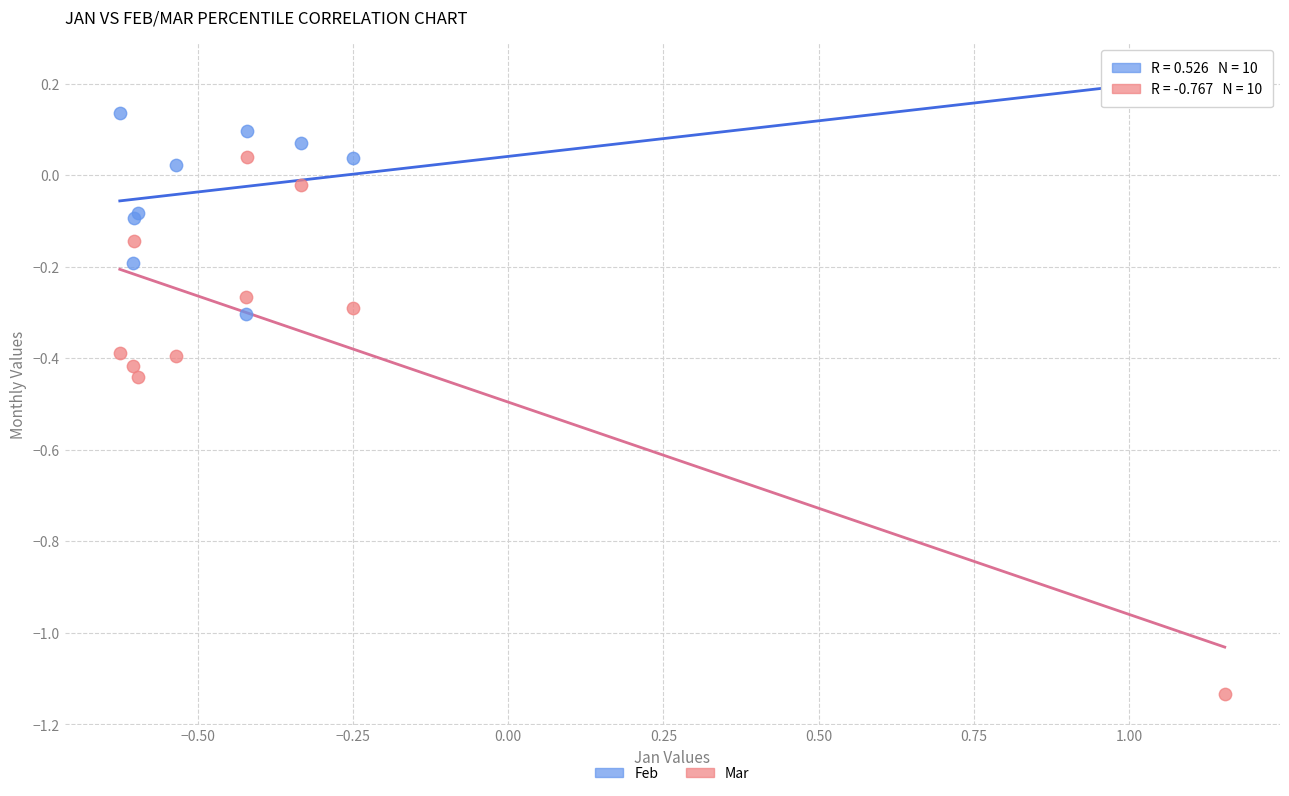

What is the X range (max minus min) for the scatter plot?

1.8